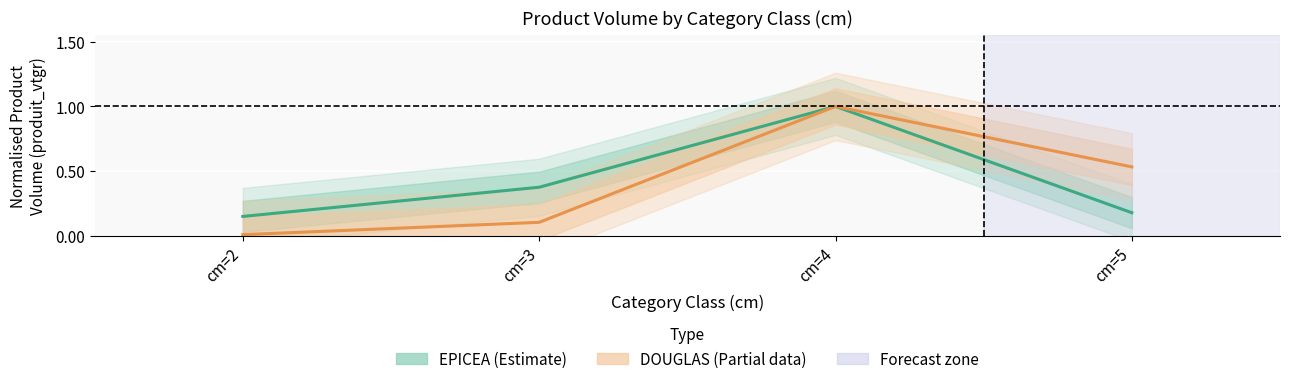

What is the value of the EPICEA (Estimate) point at the 2nd from the left?

0.4